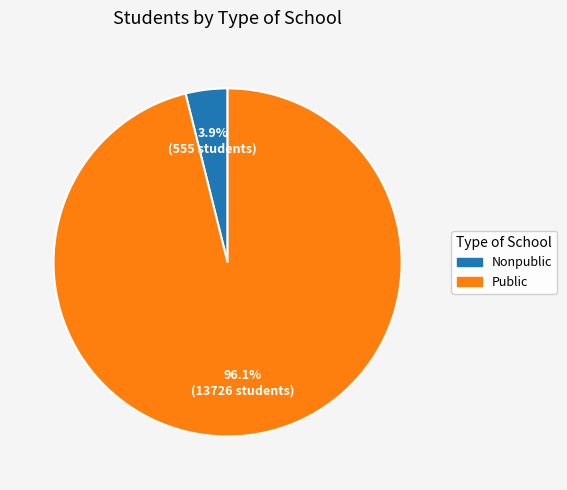

True or false: Public accounts for 96% of the total.

True